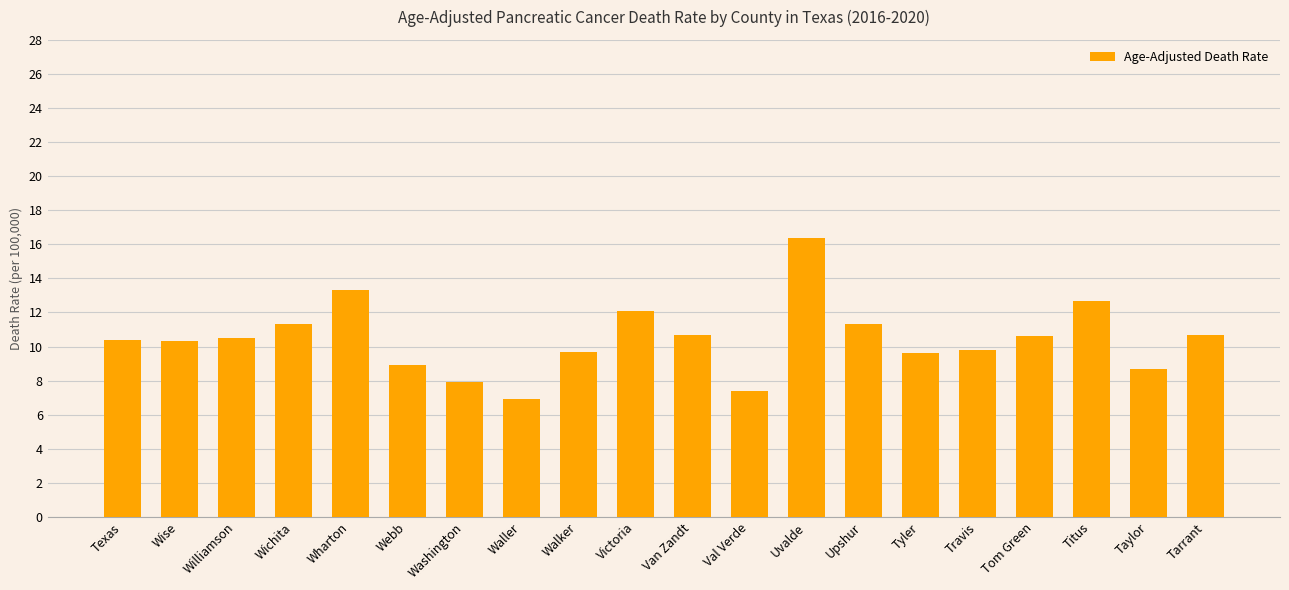

What is the value of the 13th bar from the left?

16.4